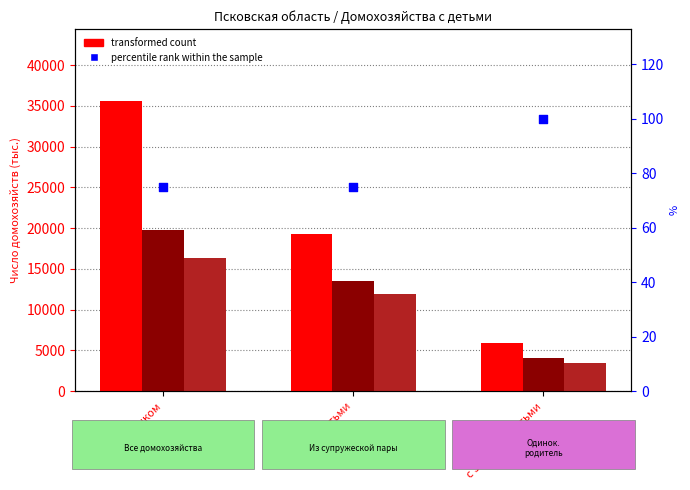

What is the total value across all series at с 3 и более детьми?

13585